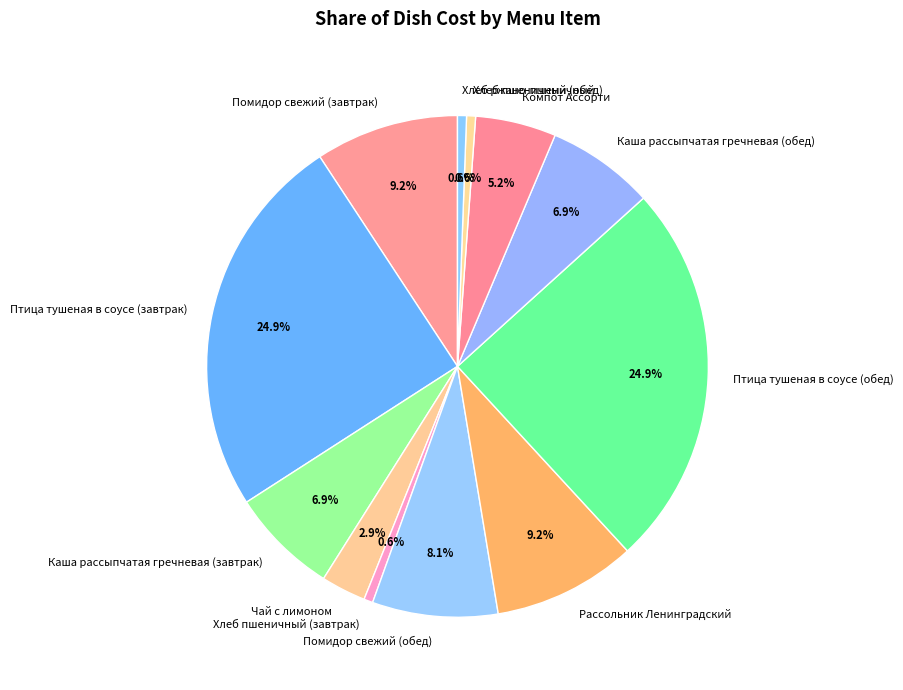

Which has a higher value, Хлеб ржано-пшеничный or Чай с лимоном?

Чай с лимоном